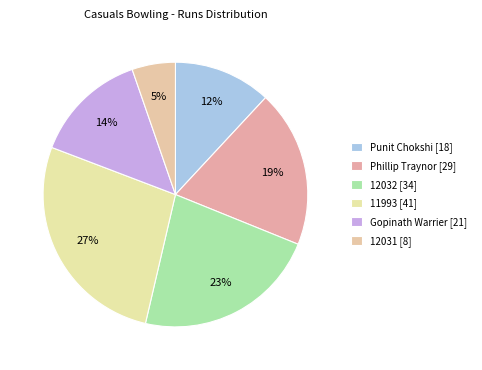

How many slices are in this pie chart?

6